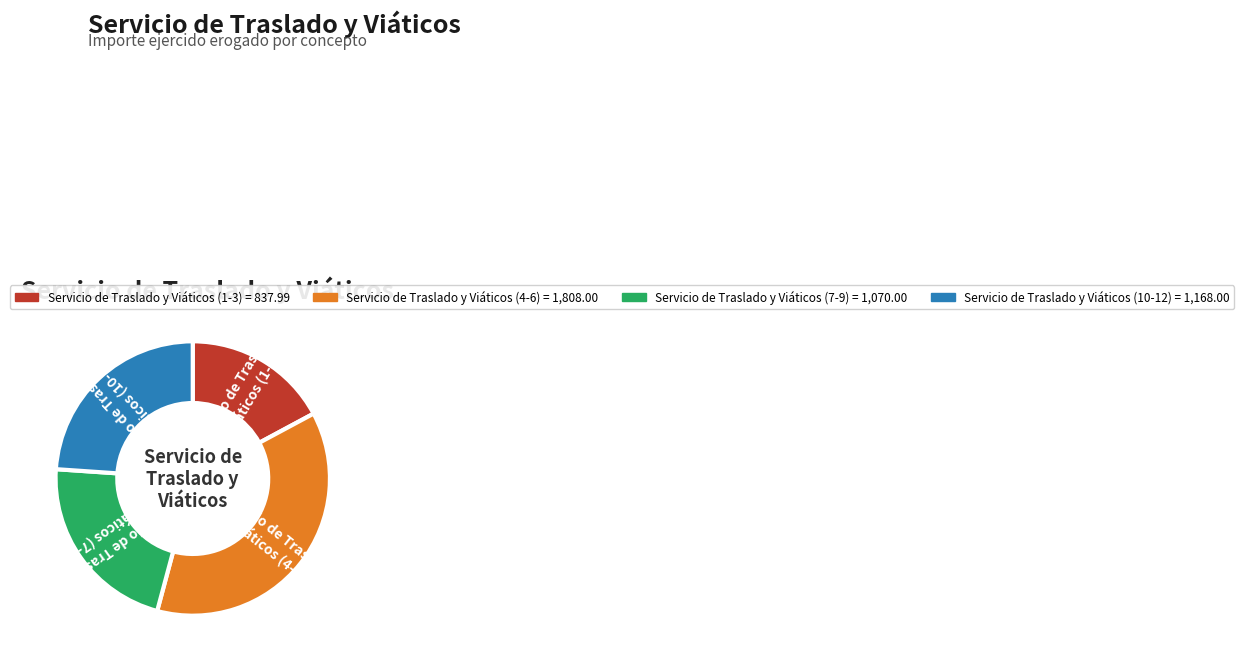

Is there a majority slice in this chart?

No